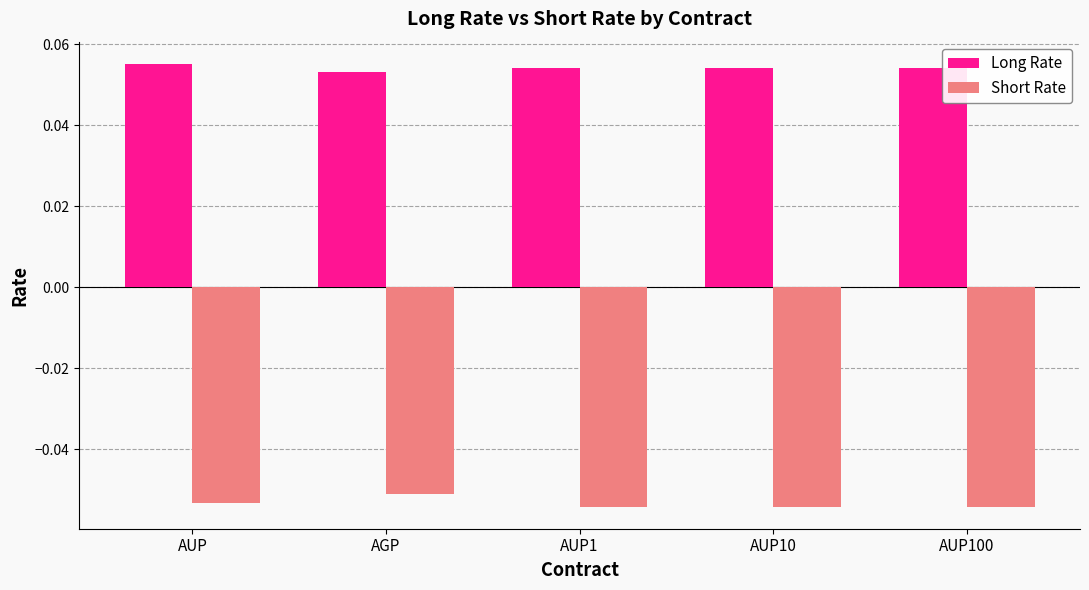

At how many categories does at least one series exceed 0?

5